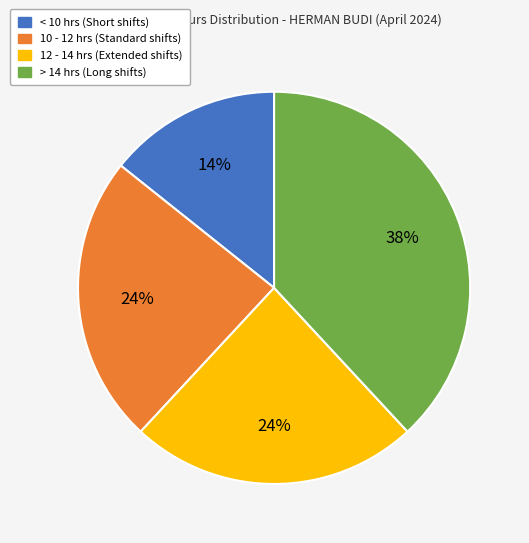

To the nearest percent, what is the average slice percentage?

25%